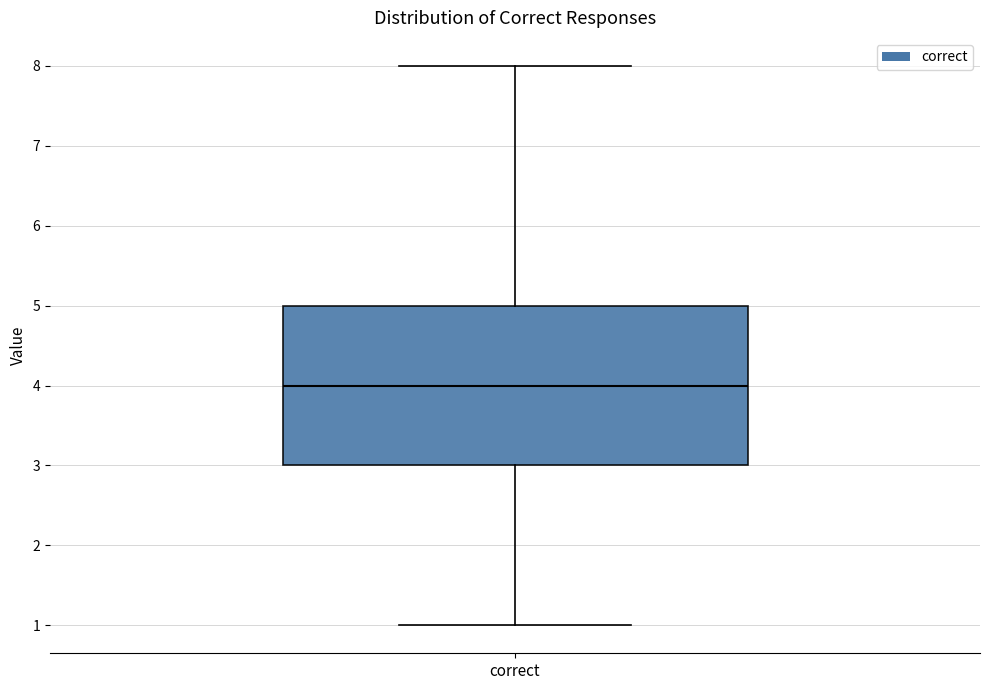

Read this box plot against the y-axis: the position of the median line, the range covered by the box, and the ends of both whiskers. The values are not printed on the chart, so give them approximately, as read against the axis.

median 4, box 3 to 5, whiskers 1 to 8